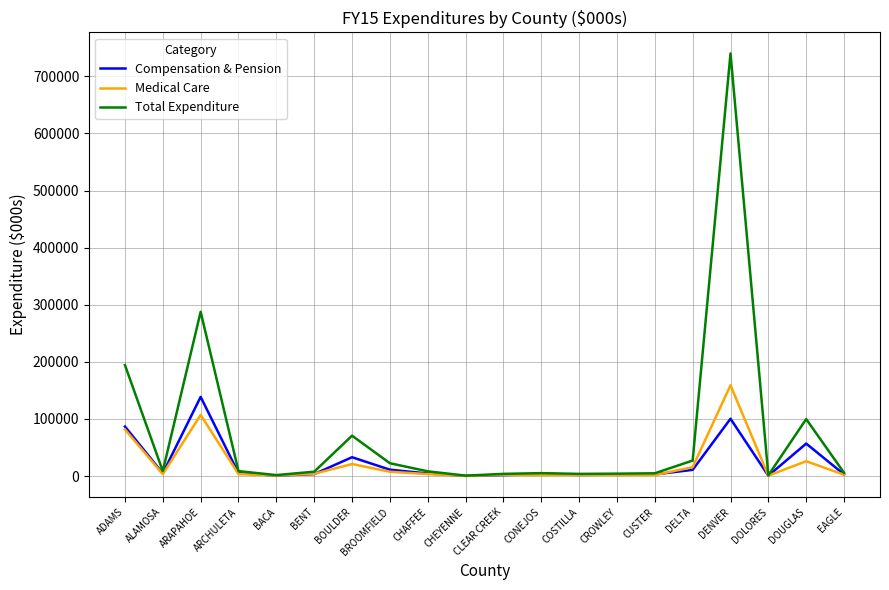

Which series has the largest range (max minus min)?

Total Expenditure